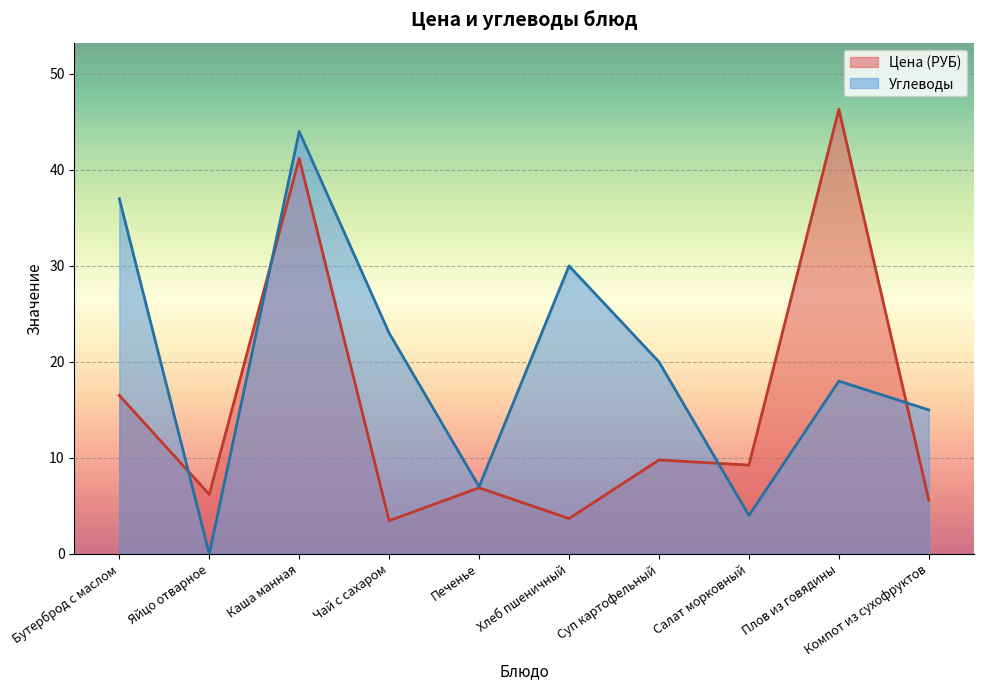

How many data points in Цена (РУБ) are above 9?

5